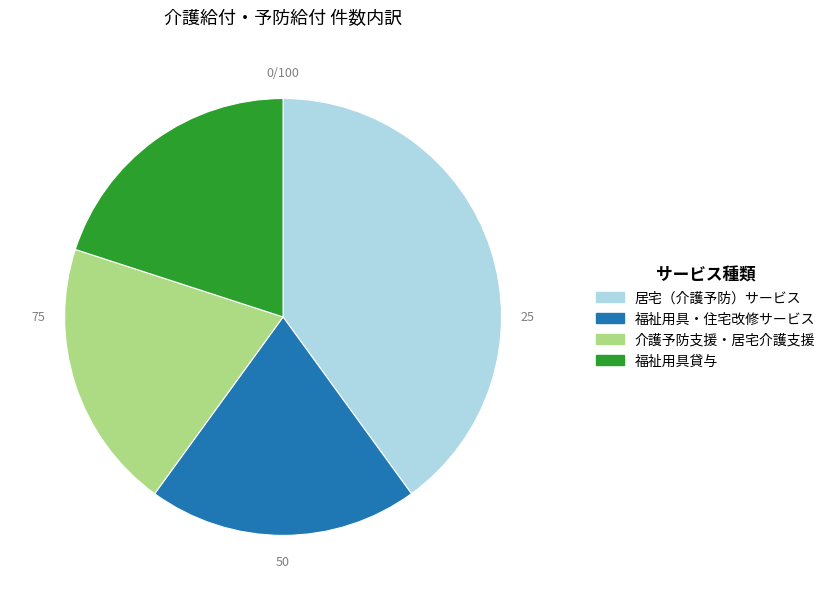

Which has a higher value, 居宅（介護予防）サービス or 福祉用具・住宅改修サービス?

居宅（介護予防）サービス